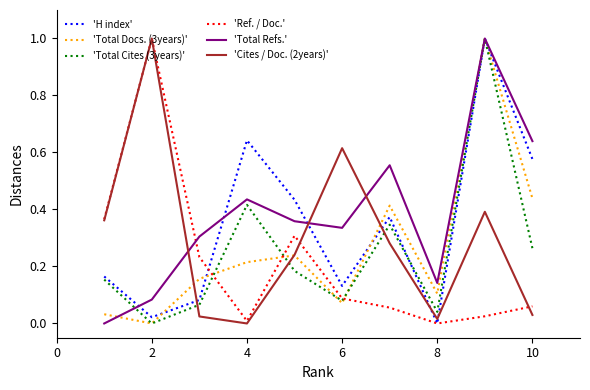

After their last crossing, which series has the higher values: 'Ref. / Doc.' or 'Total Refs.'?

'Total Refs.'